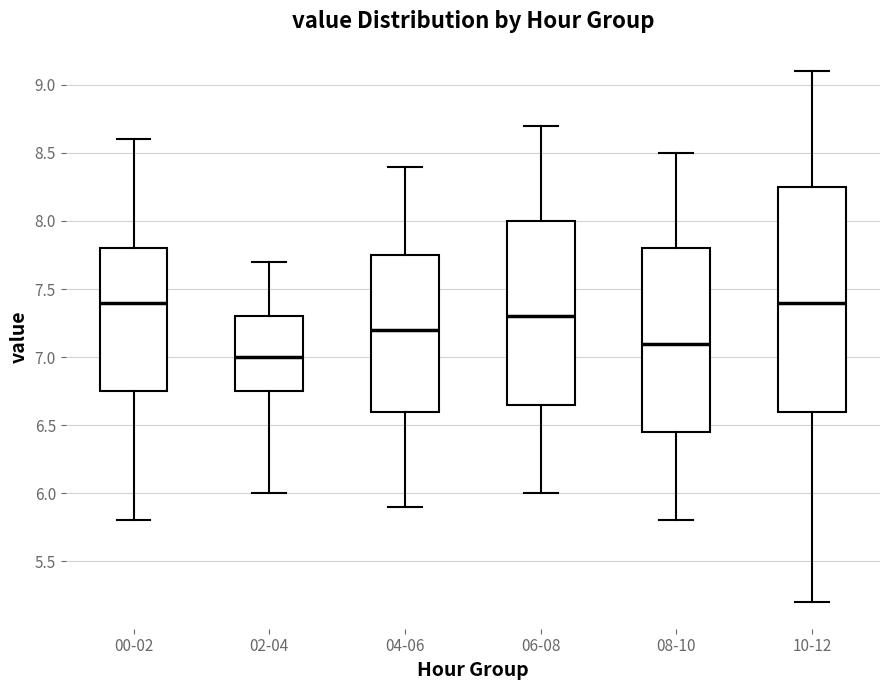

Reading left to right, transcribe this box plot: for each box, give where its median line is, the range the box spans, and where its two whiskers end, as read against the y-axis. The values are not printed on the chart, so give them approximately, as read against the axis.

00-02: median 7.40, box 6.75 to 7.80, whiskers 5.80 to 8.60
02-04: median 7.00, box 6.75 to 7.30, whiskers 6.00 to 7.70
04-06: median 7.20, box 6.60 to 7.75, whiskers 5.90 to 8.40
06-08: median 7.30, box 6.65 to 8.00, whiskers 6.00 to 8.70
08-10: median 7.10, box 6.45 to 7.80, whiskers 5.80 to 8.50
10-12: median 7.40, box 6.60 to 8.25, whiskers 5.20 to 9.10